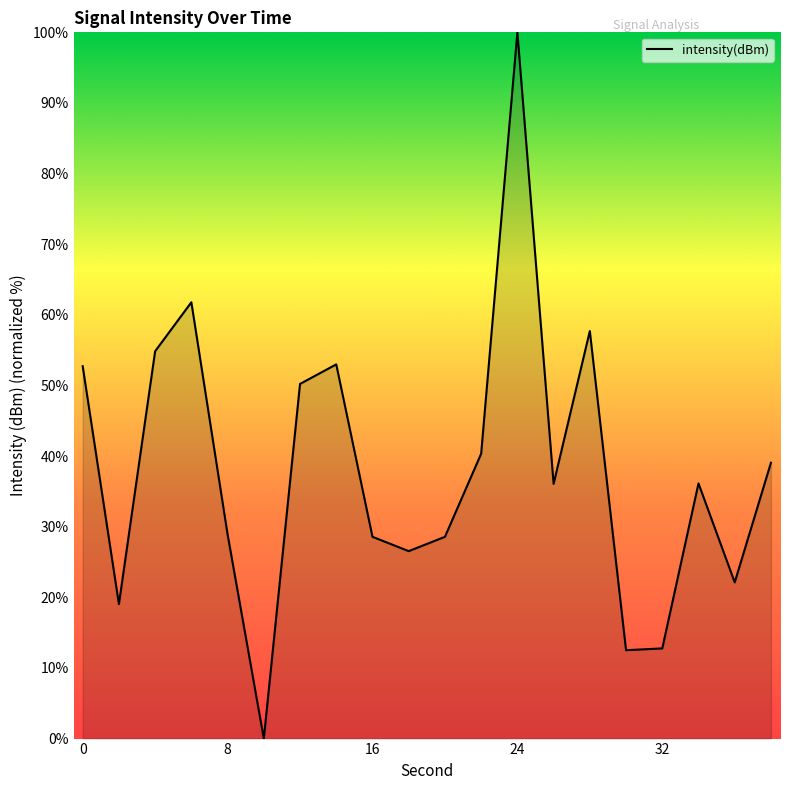

Does the chart have visible grid lines?

No